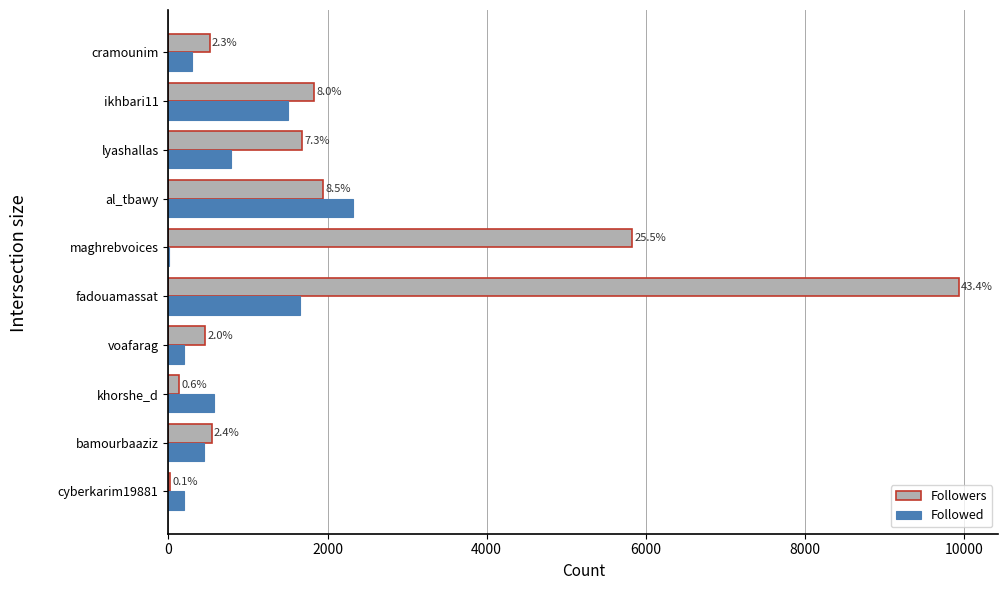

What are all the series names shown in the legend?

Followers, Followed